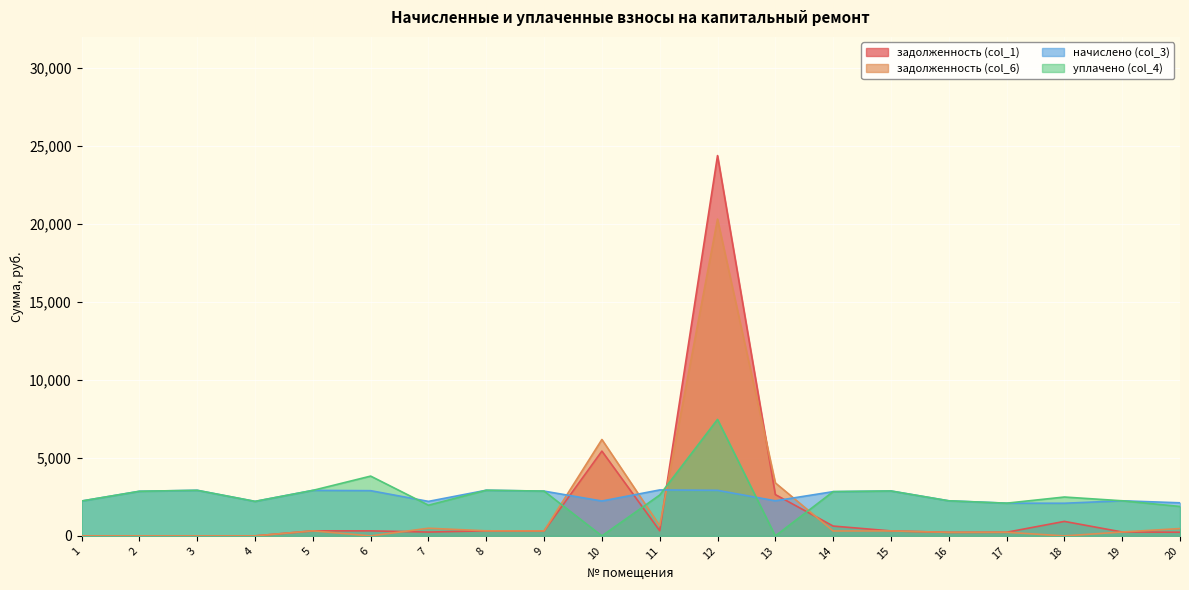

What is the sum of the задолженность (col_1) values at 19 and 15?

570.3